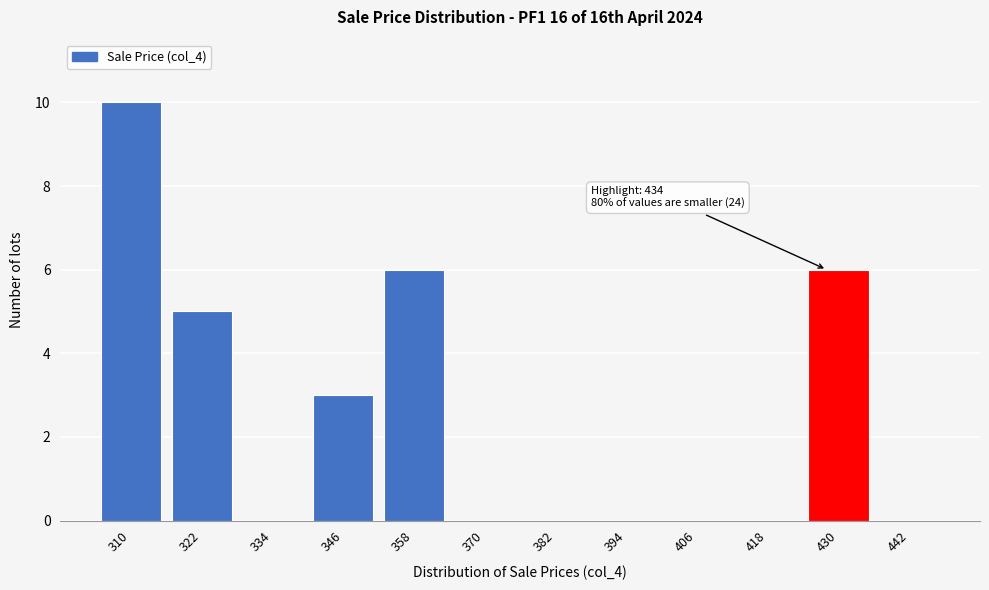

Reading left to right, extract all data points from this chart.

310=10	322=5	334=0	346=3	358=6	370=0	382=0	394=0	406=0	418=0	430=6	442=0